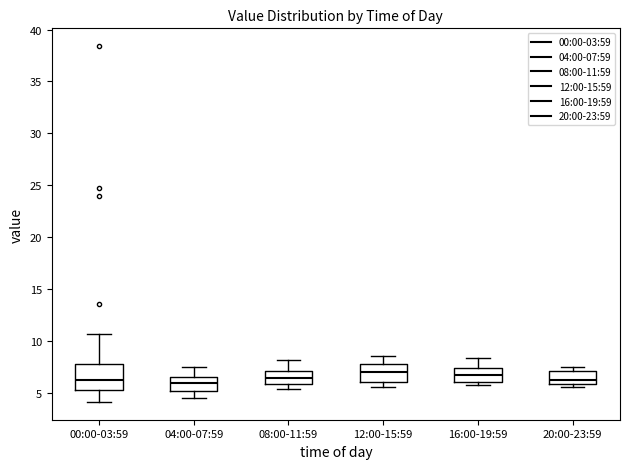

Reading left to right, read every box against the y-axis: the position of its median line, the range the box covers, and the ends of its whiskers. The values are not printed on the chart, so give them approximately, as read against the axis.

00:00-03:59: median 6.0, box 5.5 to 8.0, whiskers 4.0 to 10.5
04:00-07:59: median 6.0, box 5.0 to 6.5, whiskers 4.5 to 7.5
08:00-11:59: median 6.5, box 6.0 to 7.0, whiskers 5.5 to 8.0
12:00-15:59: median 7.0, box 6.0 to 7.5, whiskers 5.5 to 8.5
16:00-19:59: median 6.5, box 6.0 to 7.5, whiskers 5.5 to 8.5
20:00-23:59: median 6.5, box 6.0 to 7.0, whiskers 5.5 to 7.5